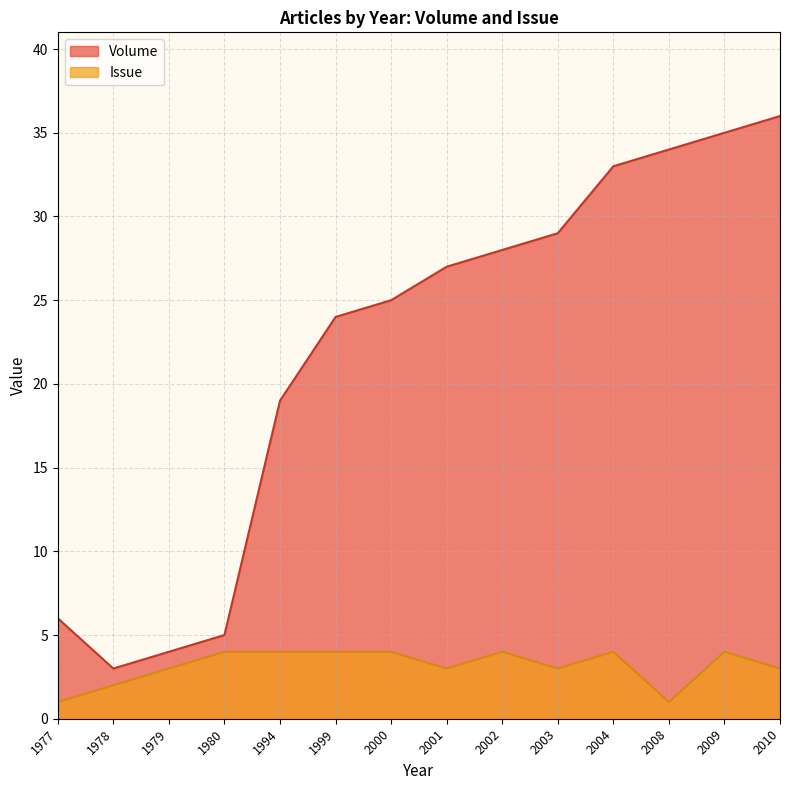

The value of Volume at 2008 is 34. True or false?

True